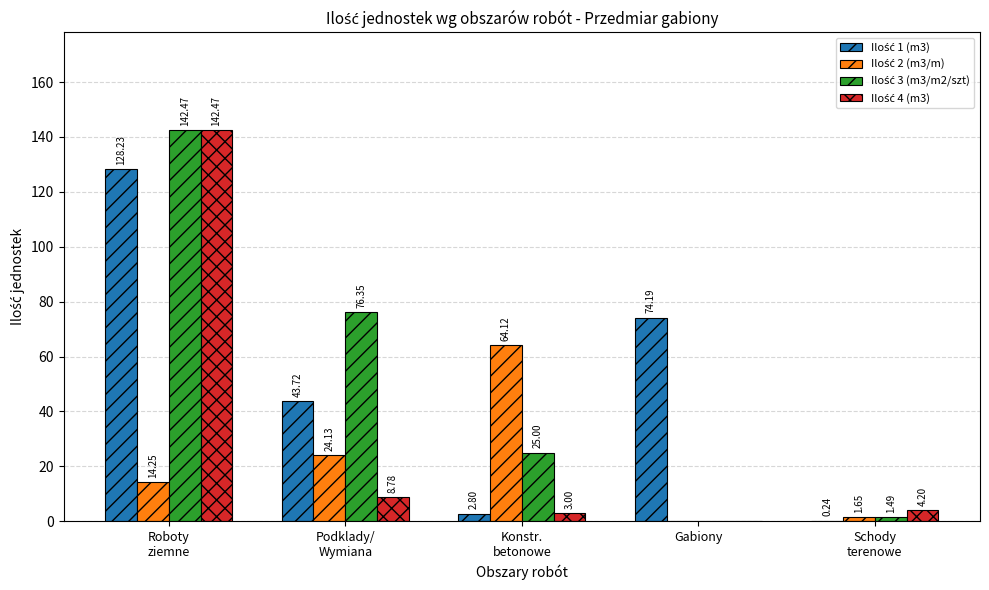

Are the bars horizontal?

No